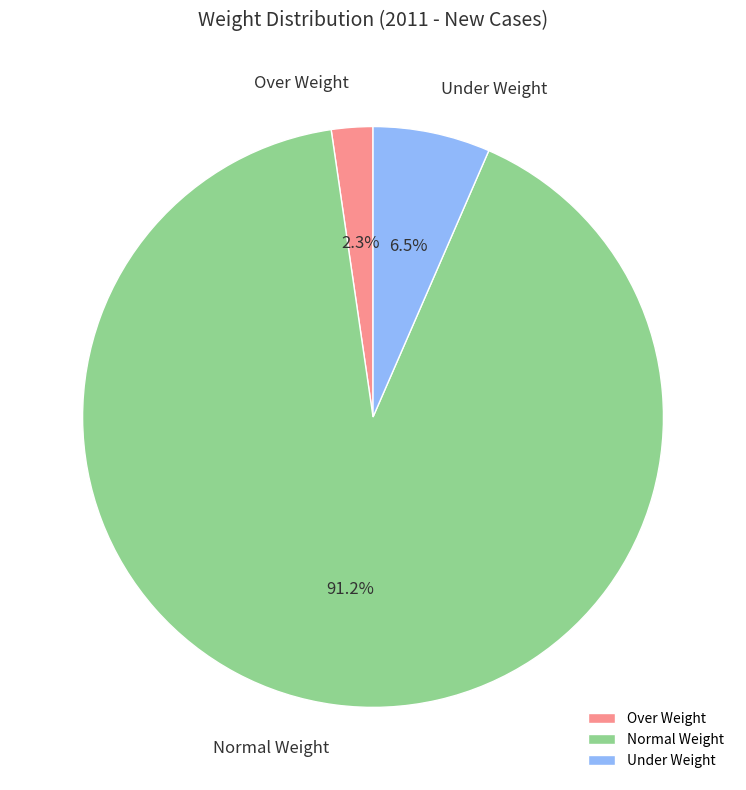

Is it true that Over Weight is 16% of the pie?

False